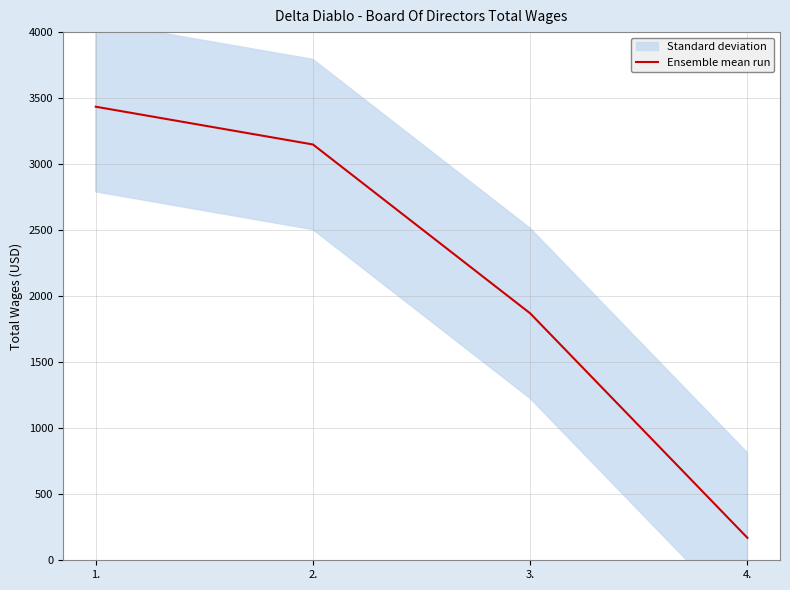

Does the chart display data point markers on the line(s)?

No